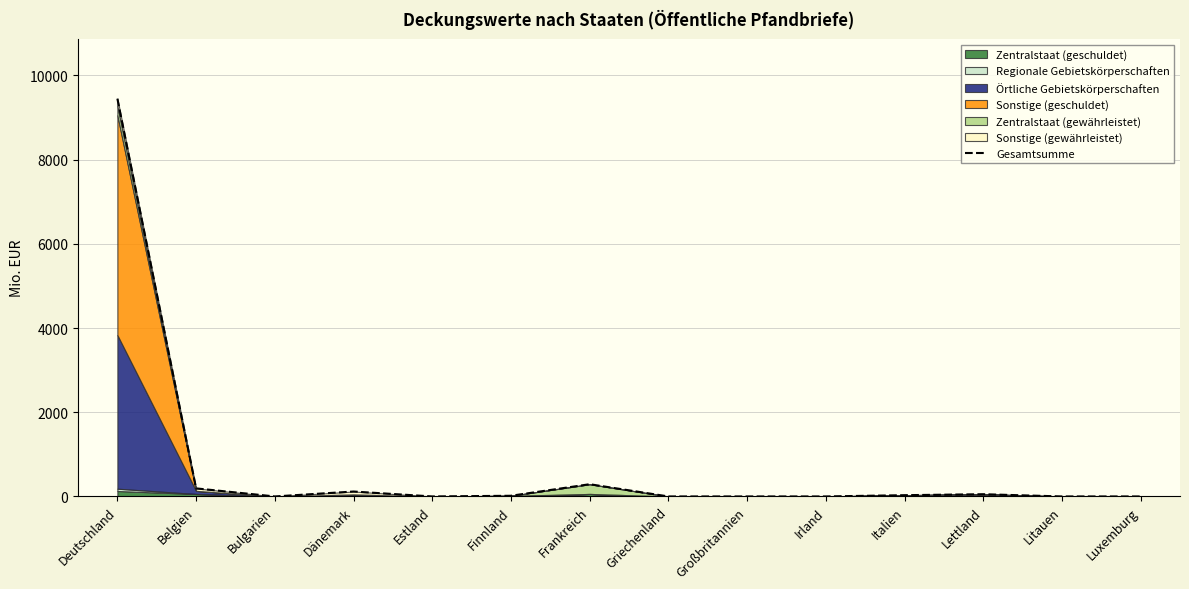

Does the chart have visible grid lines?

Yes